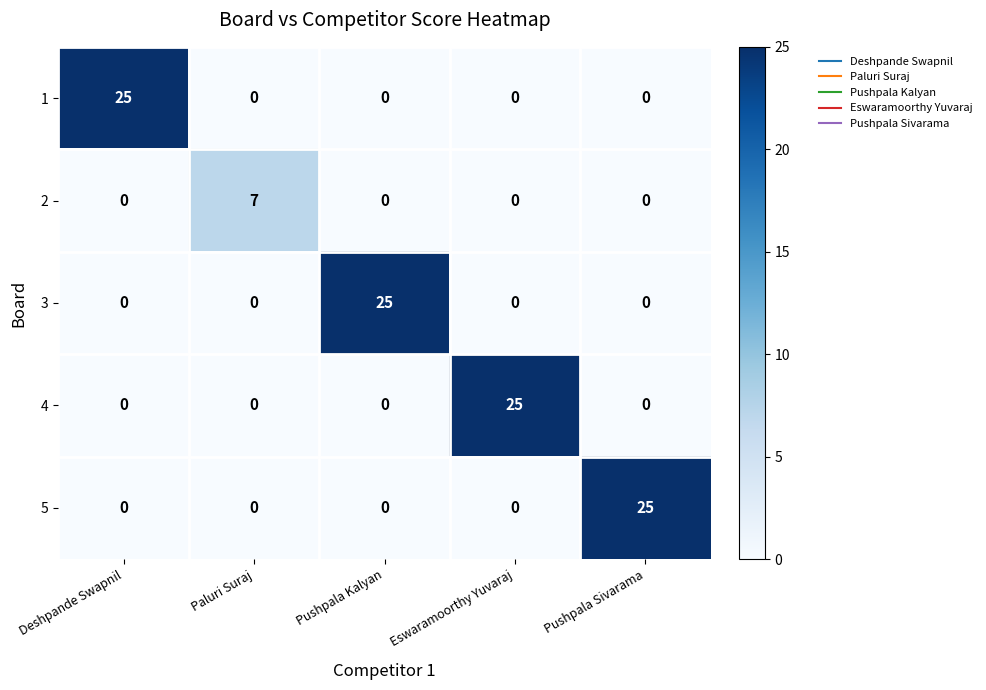

Reading left to right, list all the values displayed in this chart.

1: 25	0	0	0	0
2: 0	7	0	0	0
3: 0	0	25	0	0
4: 0	0	0	25	0
5: 0	0	0	0	25